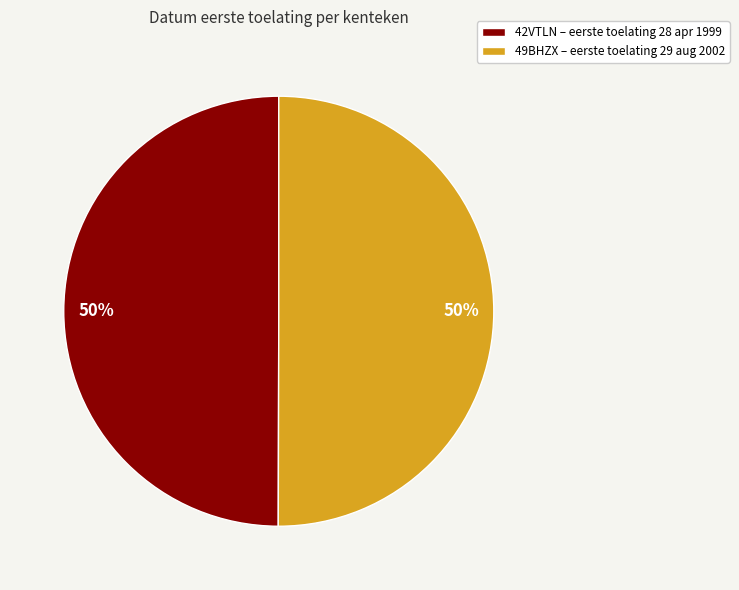

Combined, do 49BHZX – eerste toelating 29 aug 2002 and 42VTLN – eerste toelating 28 apr 1999 account for over 50%?

Yes